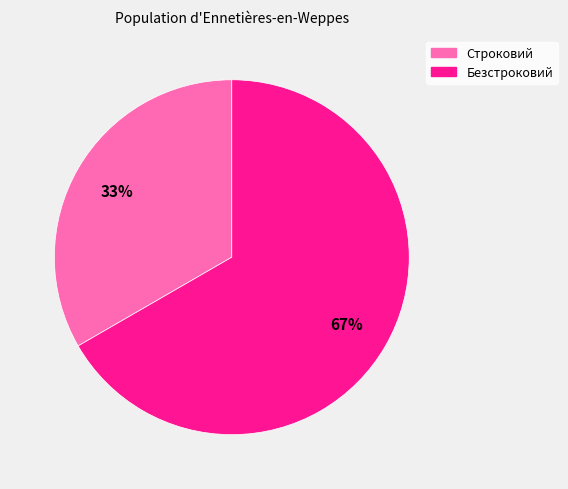

Between Безстроковий and Строковий, which is larger?

Безстроковий